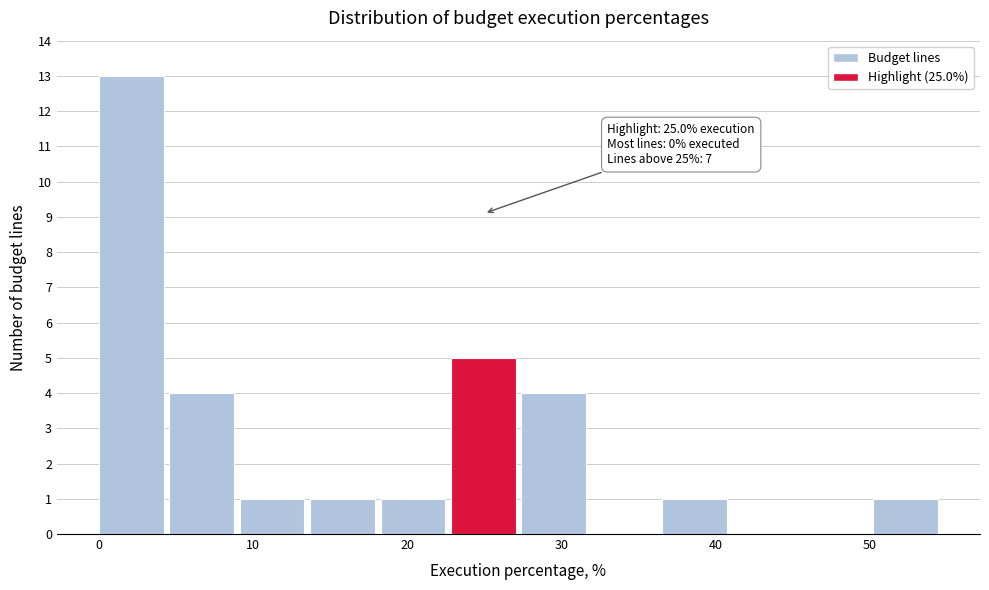

Which range on the x-axis has the tallest bar?

0 to 5